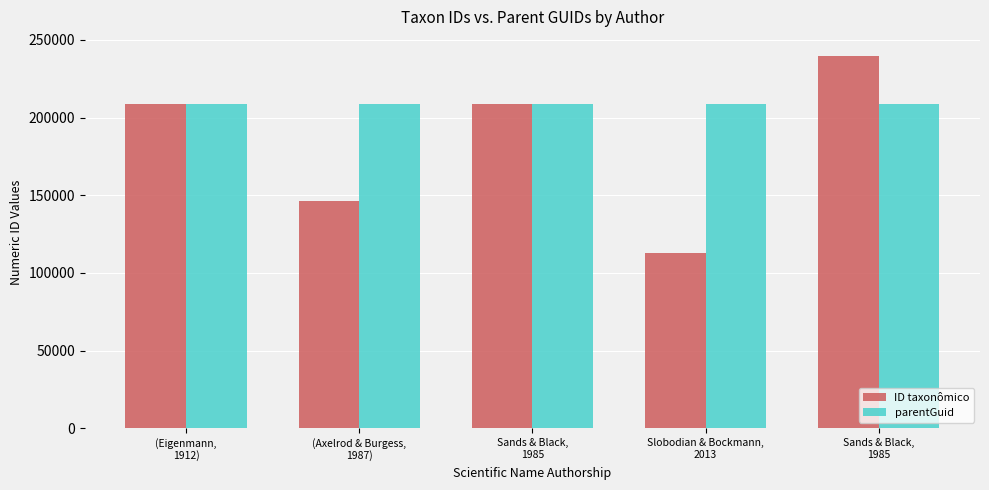

Which category has the highest value across all series?

Sands & Black,
1985